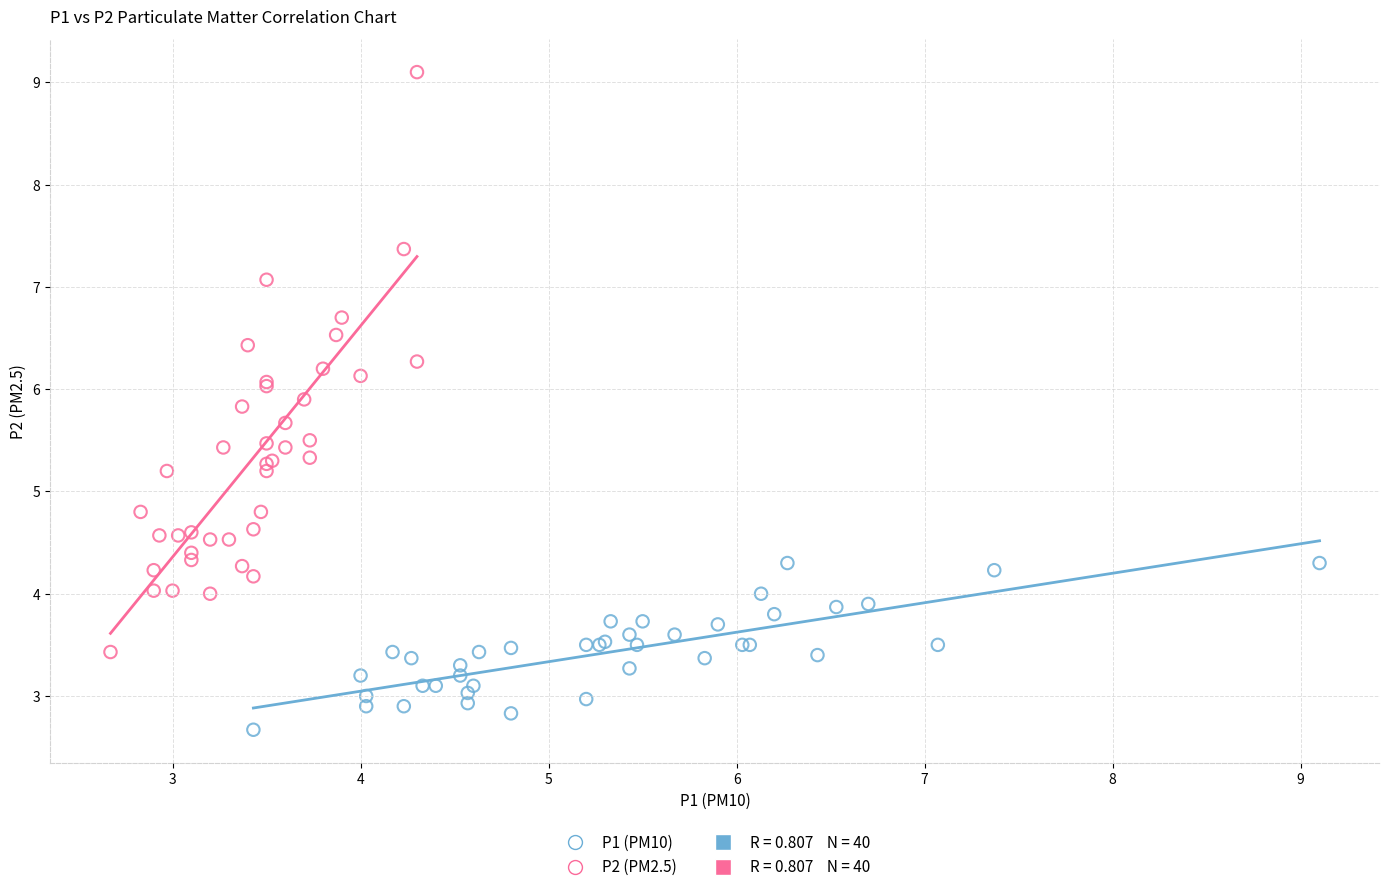

Which series has the largest Y range (max minus min)?

P2 (PM2.5)